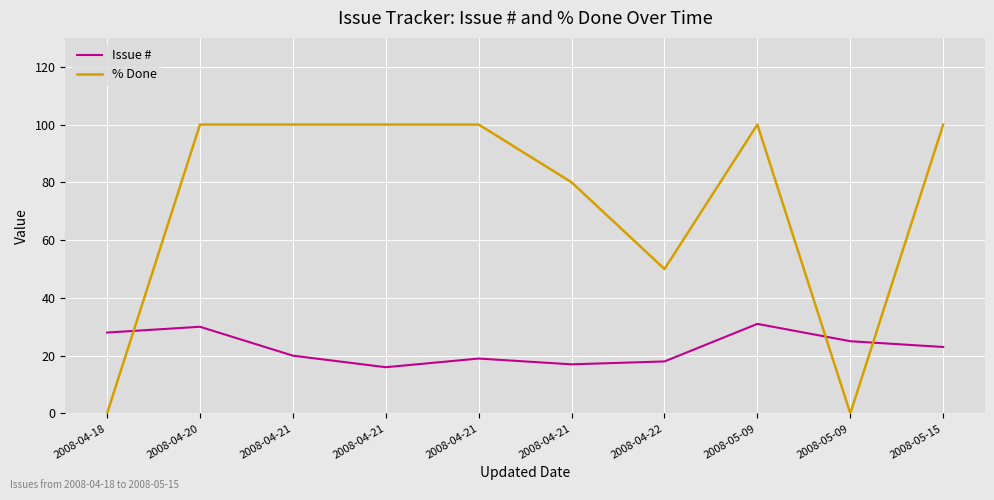

How many categories are shown in the chart?

10